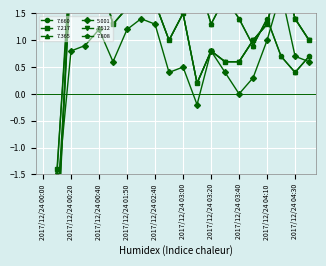

Reading left to right, what are all the values shown in this chart?

7.660: -2.7	-2.9	2.7	2.2	2.9	2.3	2.5	3.0	3.0	3.1	2.3	2.2	1.3	1.8	1.4	0.9	1.4	0.7	0.4	0.7
7.217: -2.4	-1.4	2.4	2.0	2.2	1.3	1.6	2.0	1.7	1.0	1.5	0.2	0.8	0.6	0.6	1.0	1.3	2.4	1.4	1.0
7.365: -1.8	-1.5	2.7	2.6	2.9	2.3	2.5	3.0	3.0	3.1	2.3	2.2	1.3	1.8	1.4	0.9	1.4	0.7	0.4	0.7
5.001: -1.8	-1.9	0.8	0.9	1.2	0.6	1.2	1.4	1.3	0.4	0.5	-0.2	0.8	0.4	0.0	0.3	1.0	1.9	0.7	0.6
7.512: -2.7	-2.9	2.4	2.0	2.2	1.3	1.6	2.0	1.7	1.0	1.5	0.2	0.8	0.6	0.6	1.0	1.3	2.4	1.4	1.0
7.808: -2.2	-2.3	2.2	2.0	2.3	1.3	1.6	2.0	1.7	1.0	1.5	0.2	0.8	0.6	0.6	1.0	1.3	2.4	1.4	1.0